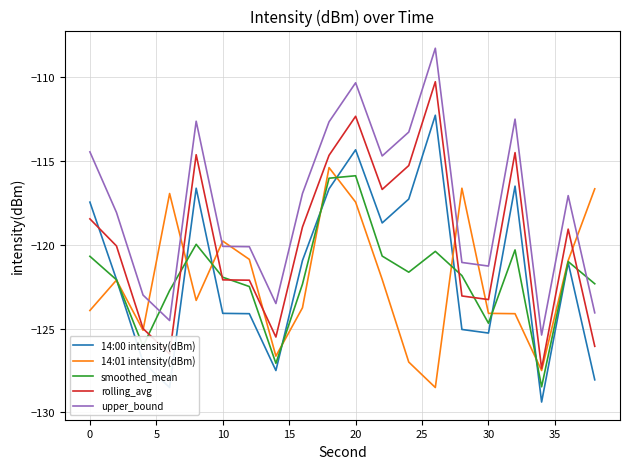

Which series has the largest total across all categories?

upper_bound